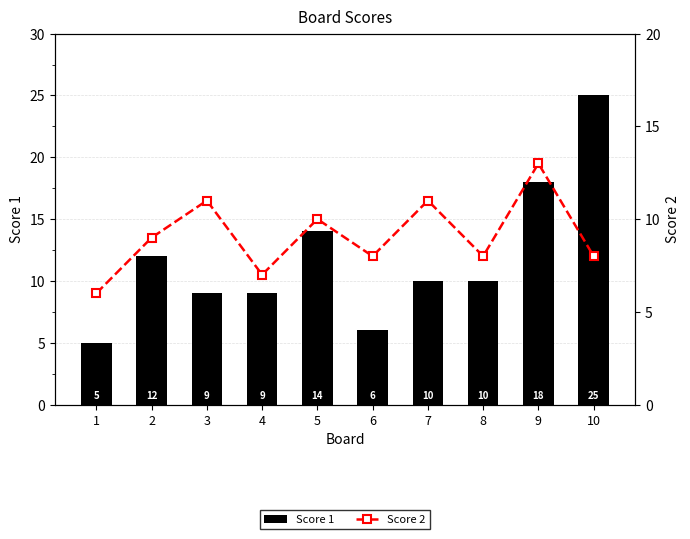

Rank the series by their maximum value, from highest to lowest.

Score 1, Score 2